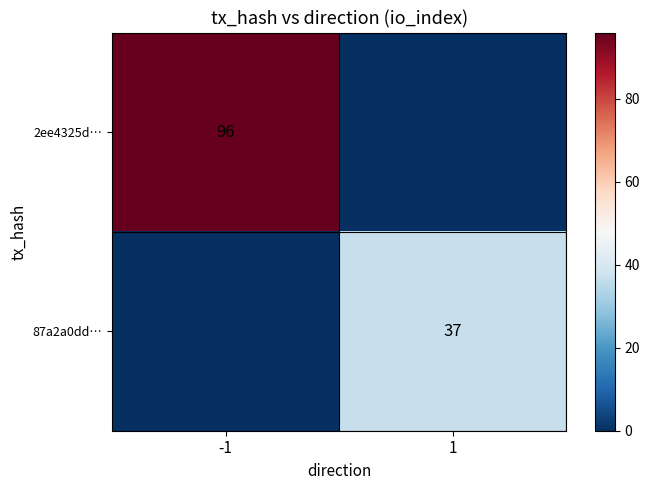

At how many categories does at least one series exceed 35?

2